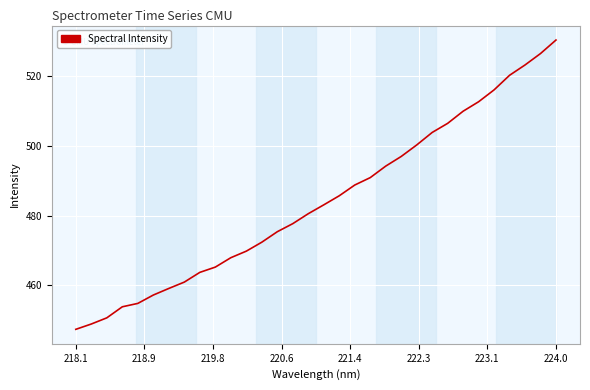

What is the difference between the maximum and minimum values?

83.2